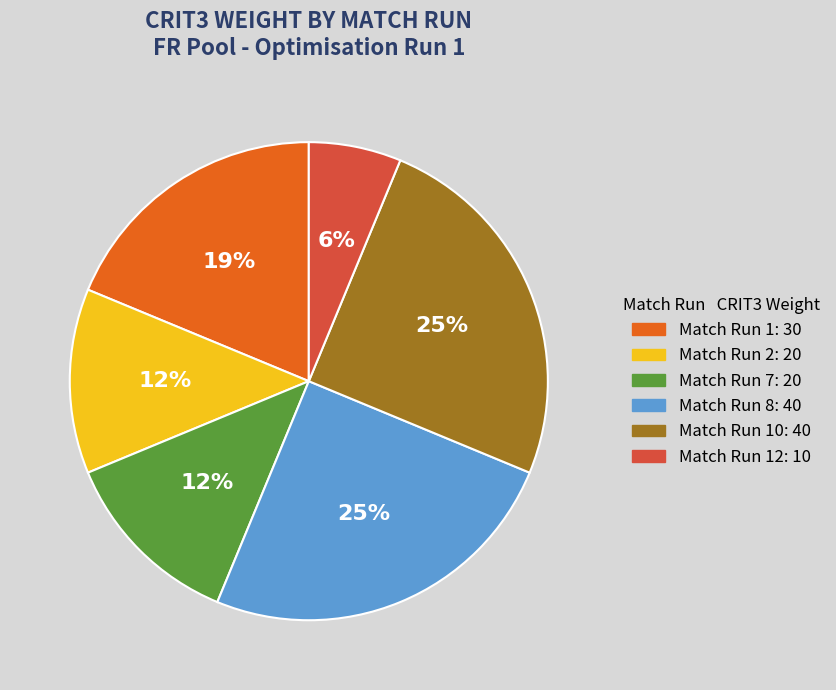

Is there a majority slice in this chart?

No